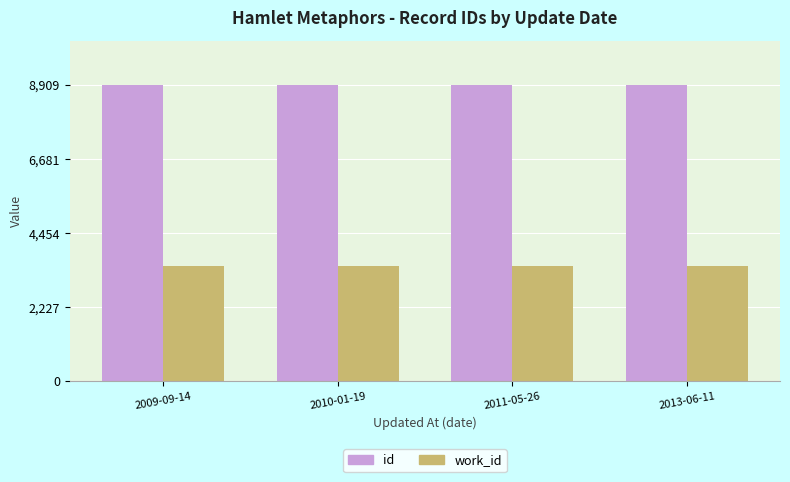

List the series in order of their overall mean, lowest first.

work_id, id